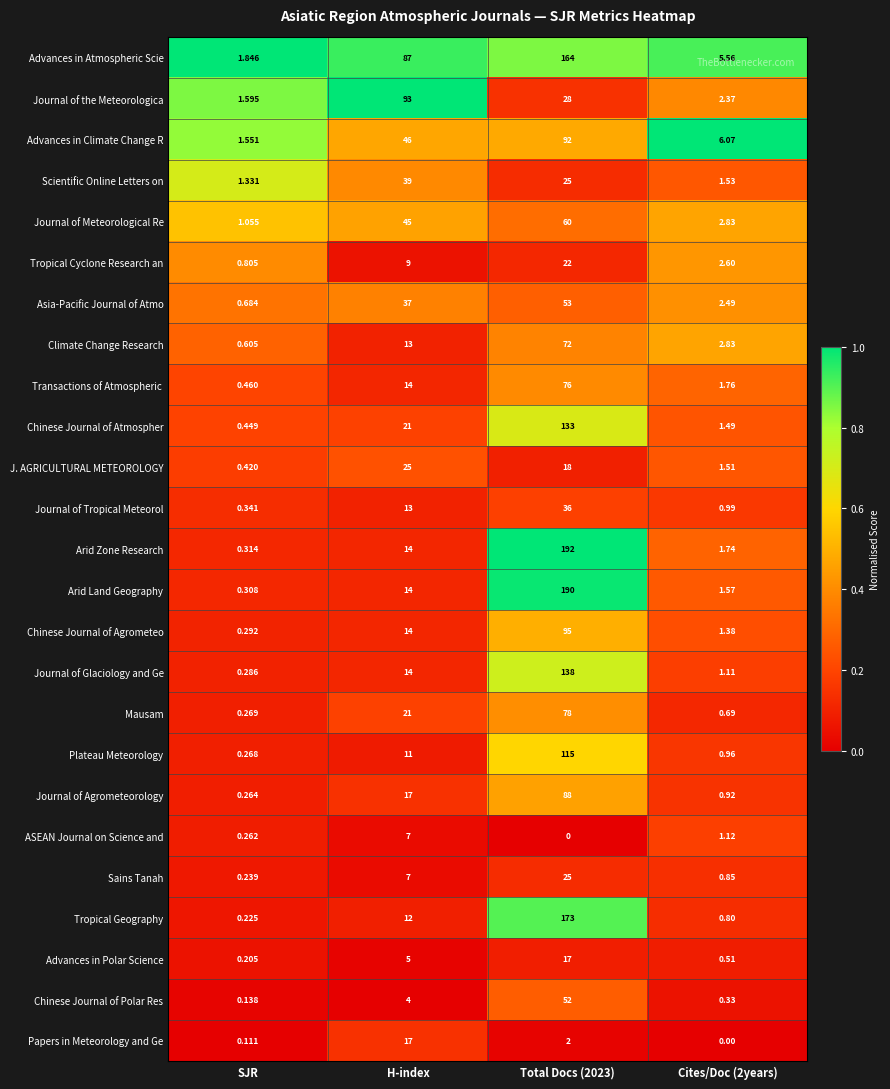

At which label is Tropical Cyclone Research an closest to 11?

H-index